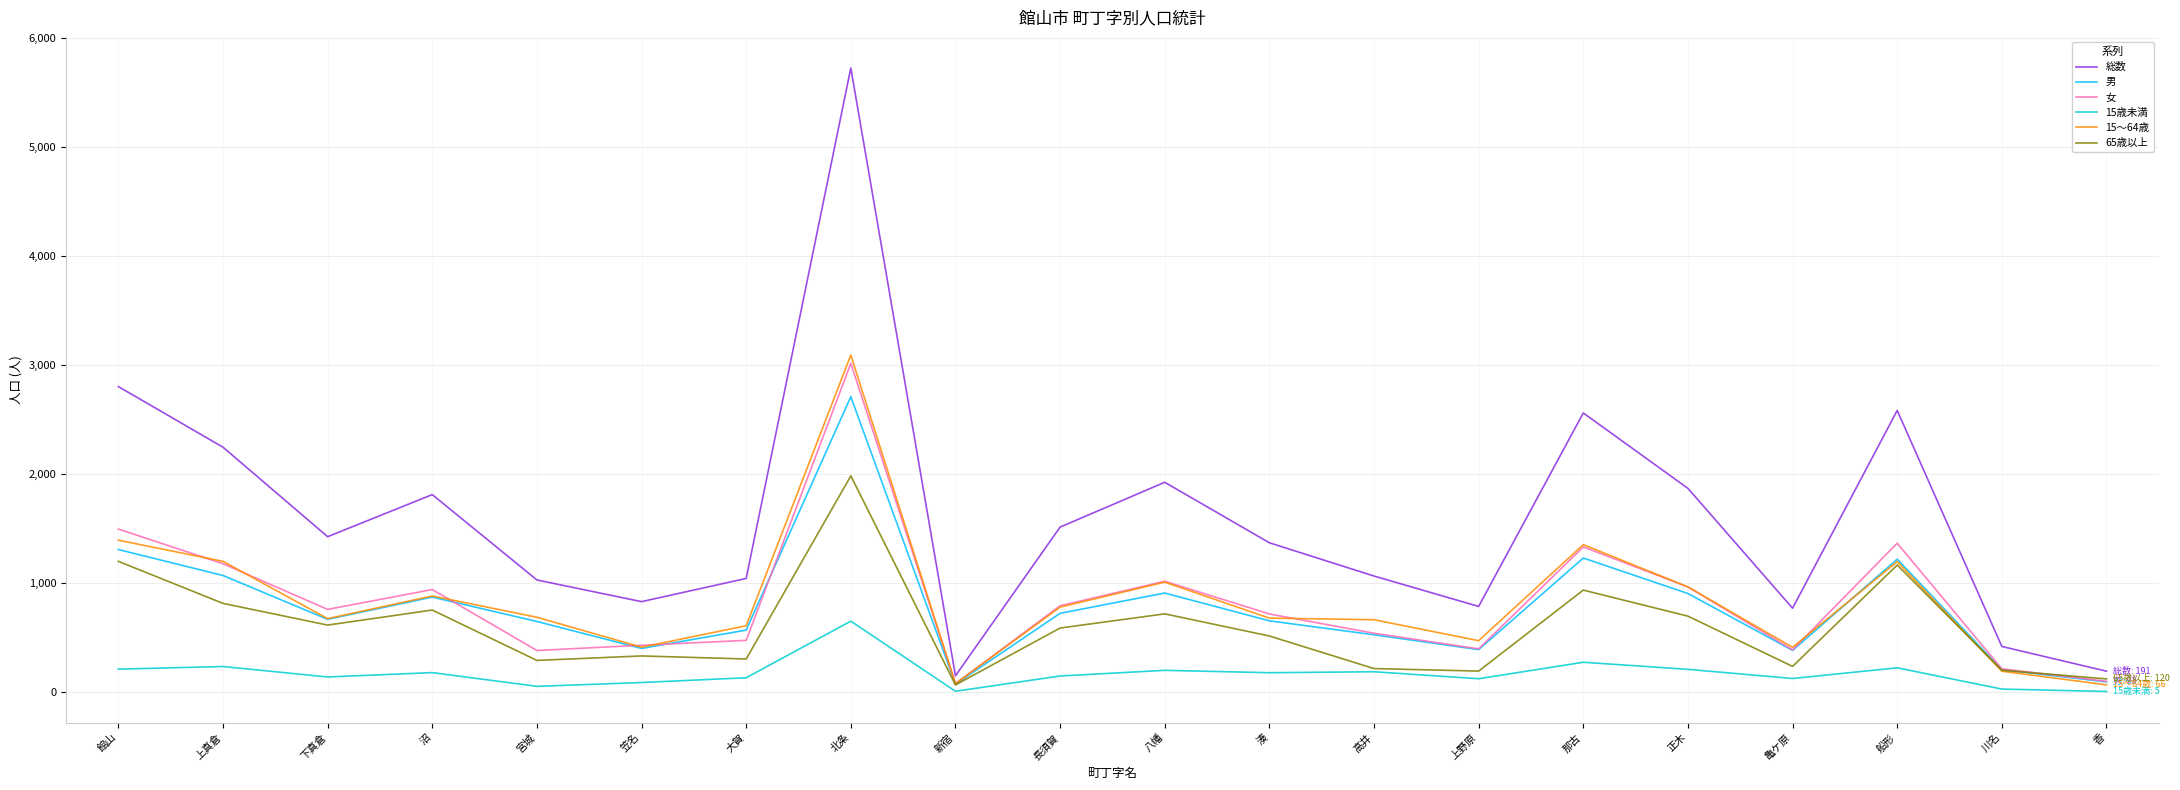

The 総数 series shows 4325 at 那古. True or false?

False